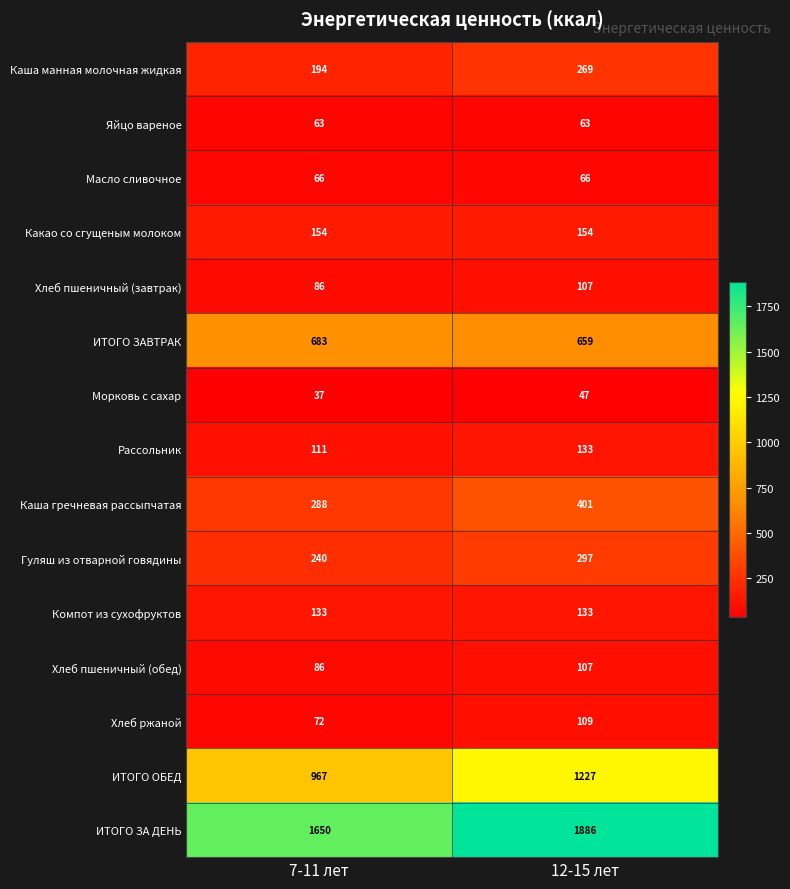

Rank the categories by Хлеб пшеничный (завтрак) value from highest to lowest.

12-15 лет, 7-11 лет